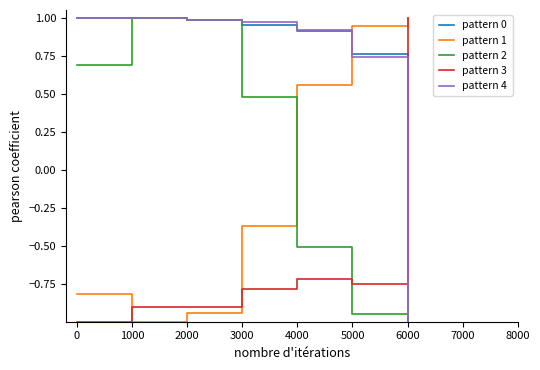

True or false: pattern 4 has a value of 1.0 at 3000.

True